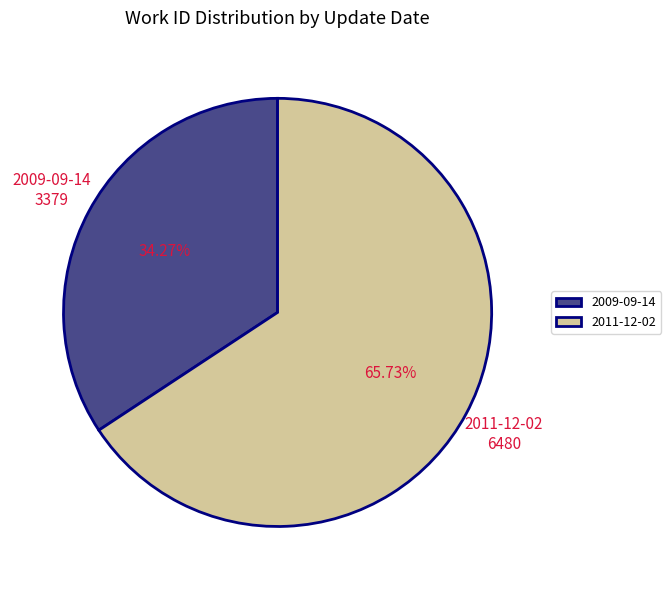

To the nearest percent, what percentage of the pie is 2011-12-02?

66%